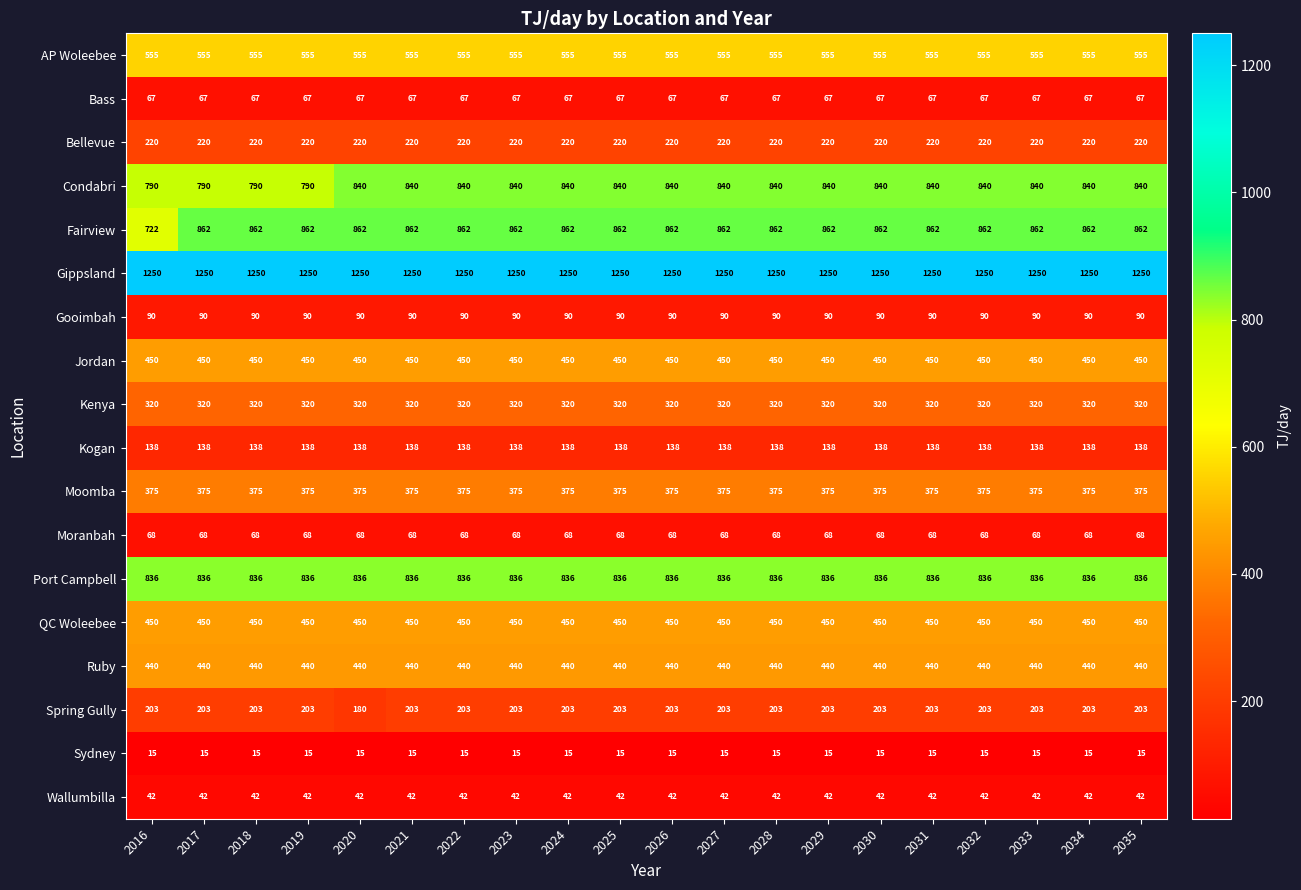

What is the minimum value for Bellevue?

220